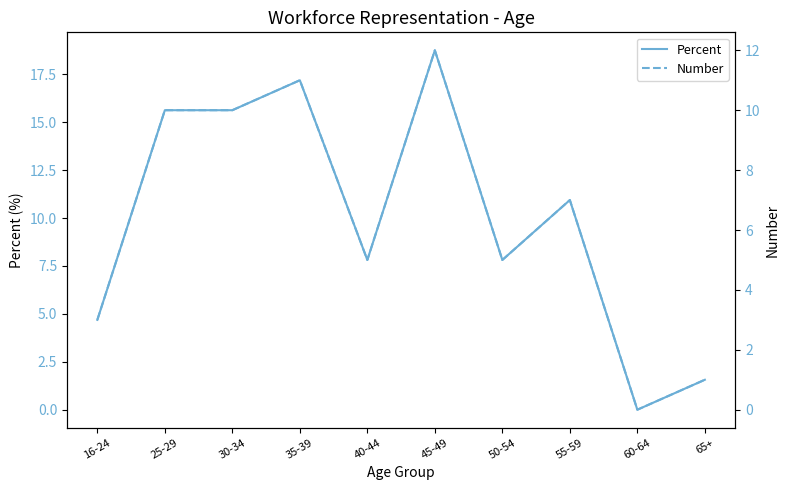

True or false: Percent and Number cross at least once.

False